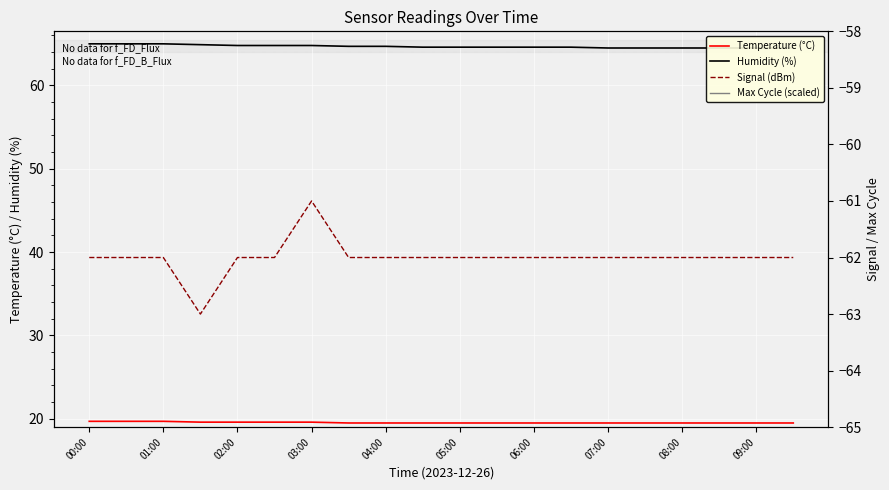

Reading left to right, transcribe all the data shown in this chart.

Temperature (°C): 19.7	19.7	19.7	19.6	19.6	19.6	19.6	19.5	19.5	19.5	19.5	19.5	19.5	19.5	19.5	19.5	19.5	19.5	19.5	19.5
Humidity (%): 65.0	65.0	65.0	64.9	64.8	64.8	64.8	64.7	64.7	64.6	64.6	64.6	64.6	64.6	64.5	64.5	64.5	64.5	64.5	64.5
Signal (dBm): -62.0	-62.0	-62.0	-63.0	-62.0	-62.0	-61.0	-62.0	-62.0	-62.0	-62.0	-62.0	-62.0	-62.0	-62.0	-62.0	-62.0	-62.0	-62.0	-62.0
Max Cycle (scaled): 0.3	0.2	0.3	3.9	0.3	0.2	4.8	0.3	5.5	0.2	0.3	0.3	0.6	0.2	0.2	1.2	1.3	4.7	4.6	5.5